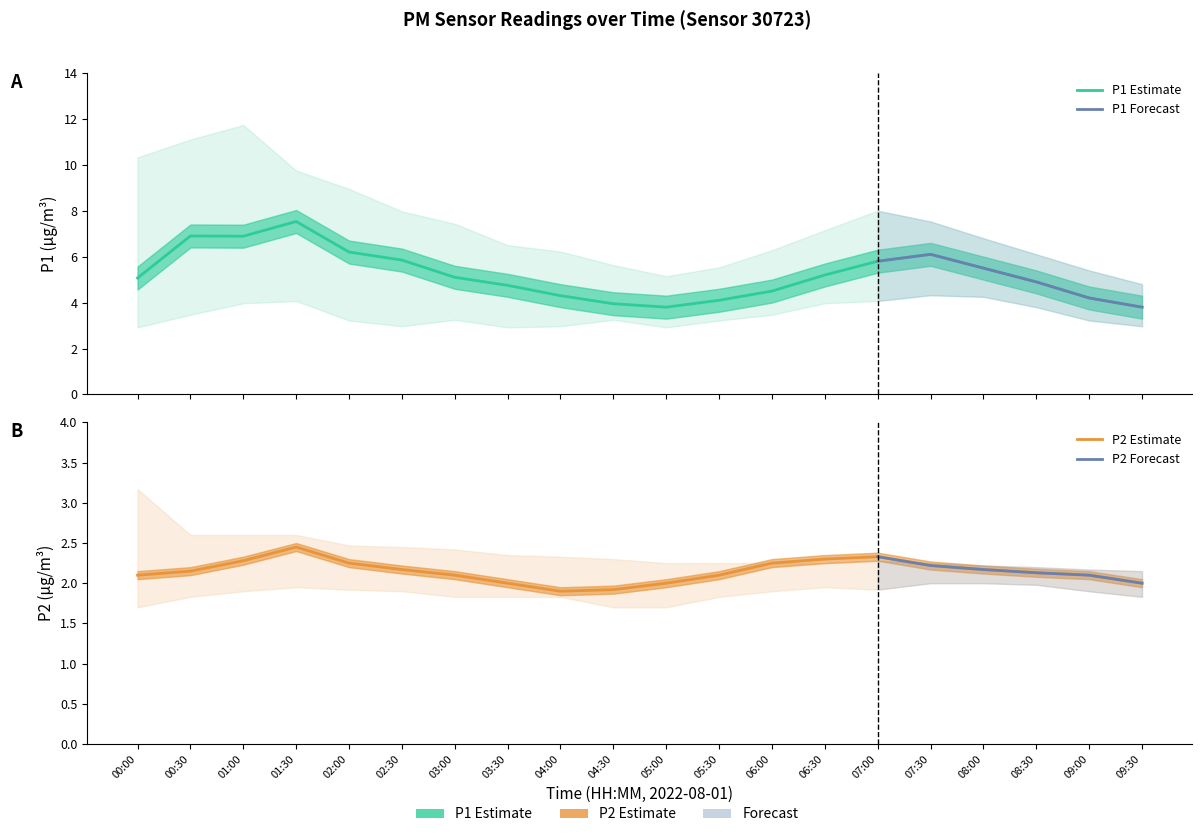

How many P2_upper values are between 2 and 3?

19